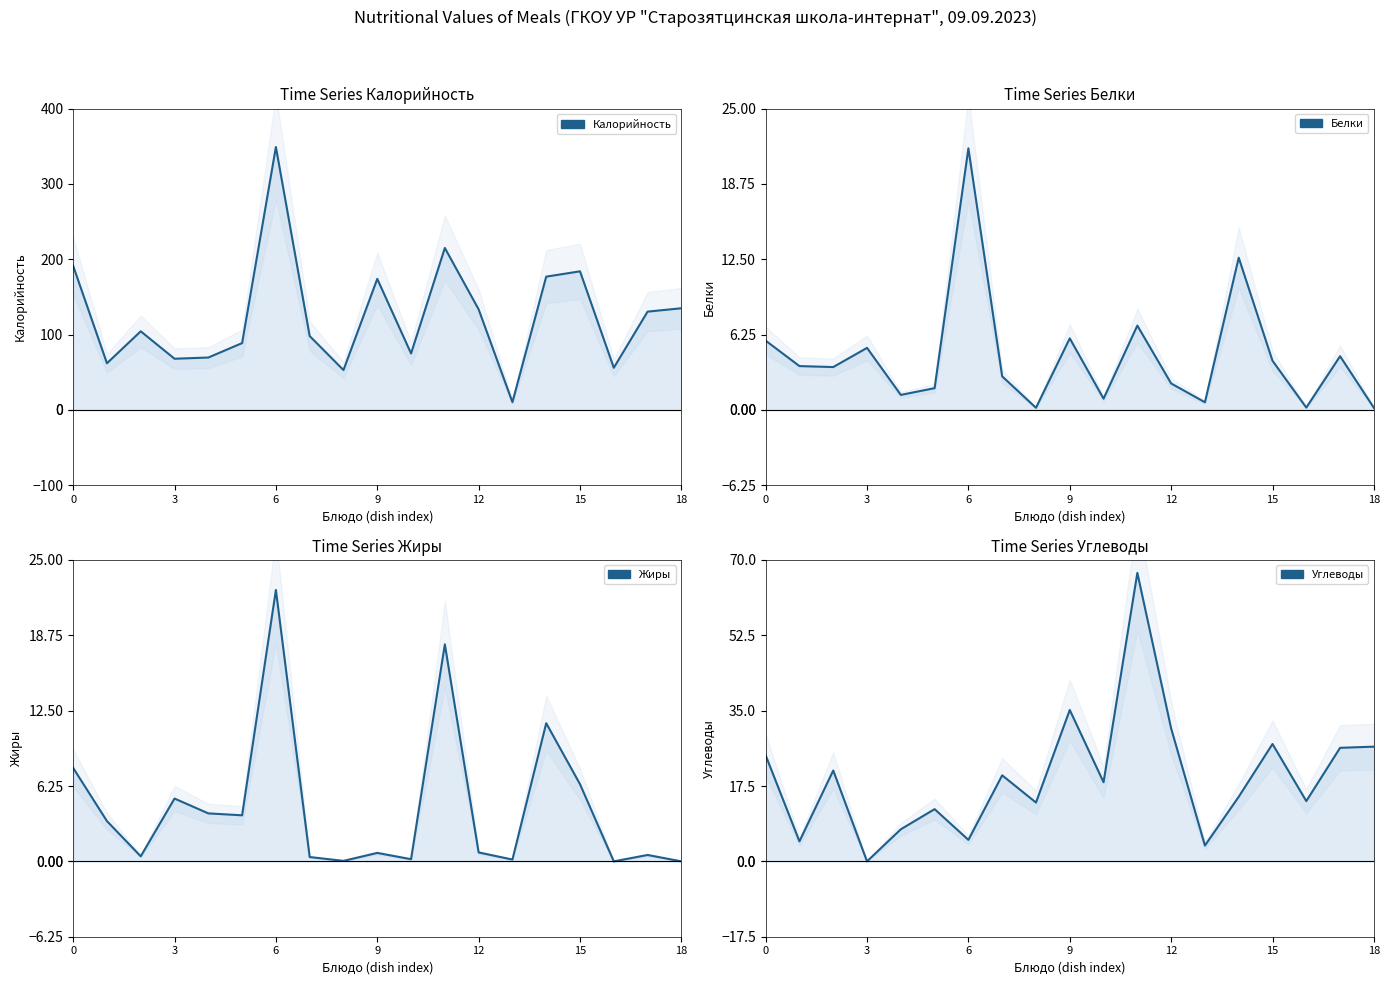

What are all the series names shown in the legend?

Калорийность, Белки, Жиры, Углеводы